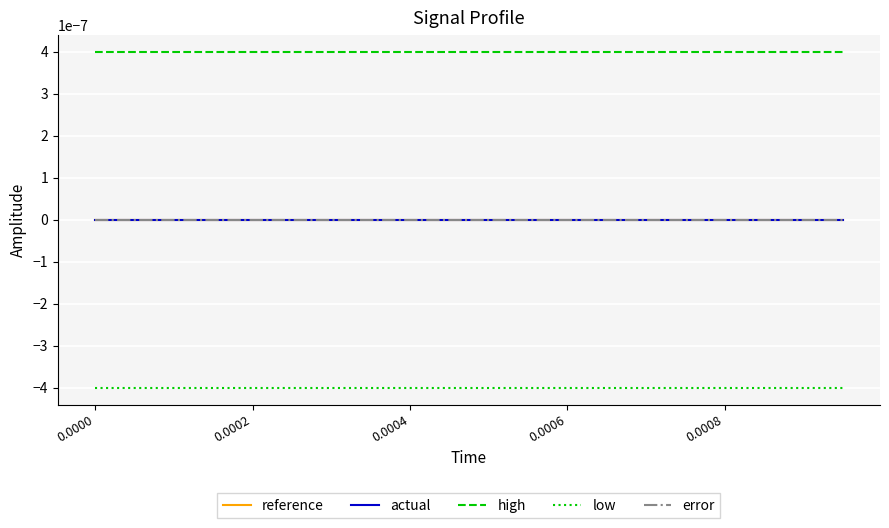

True or false: actual and low cross at least once.

False